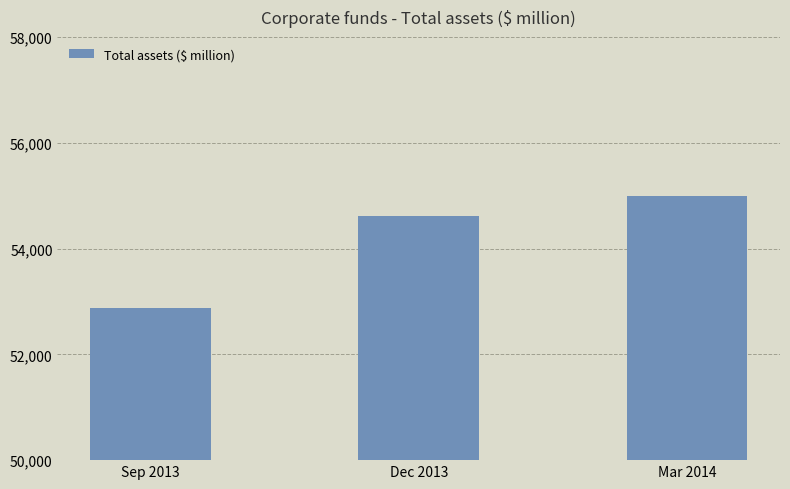

The chart shows a value of 54999 at Mar 2014. True or false?

True